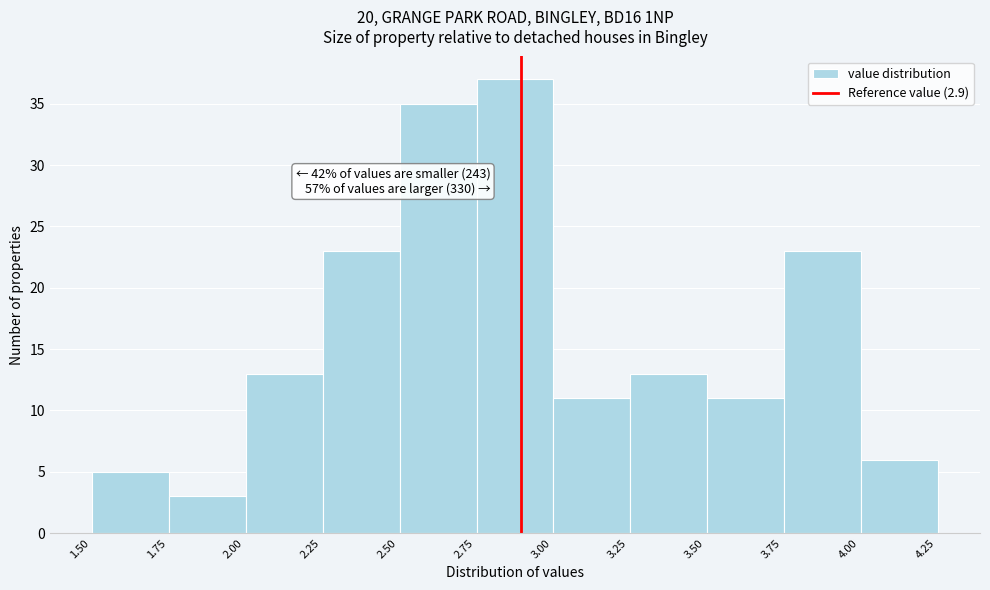

Over which range of the x-axis is the bar tallest?

2.755 to 3.005